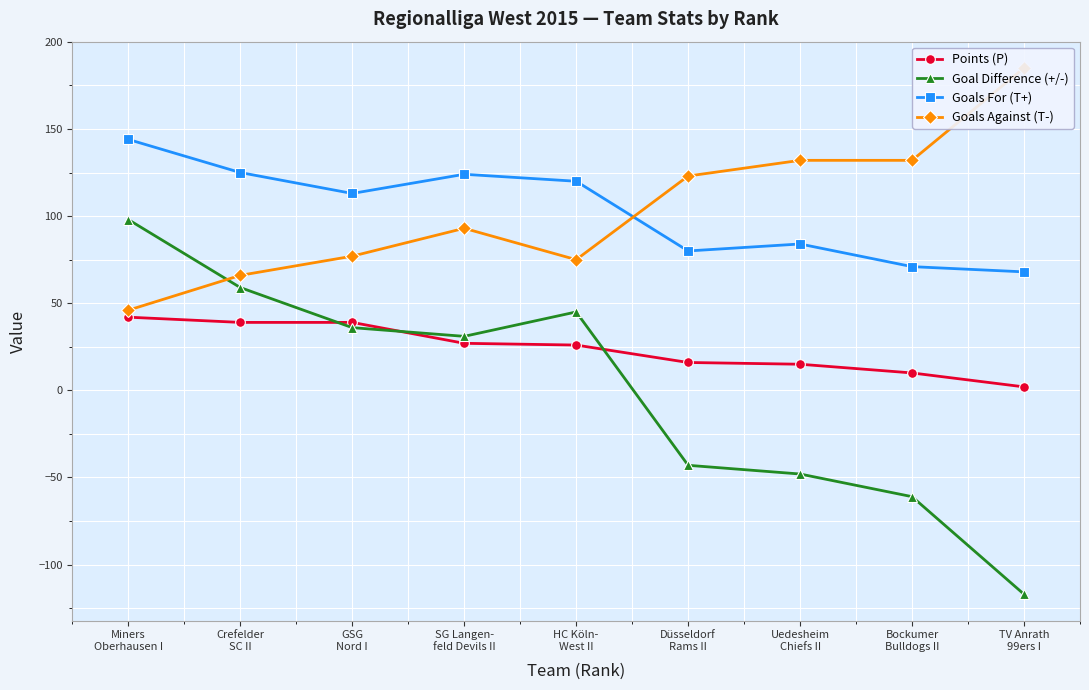

Reading left to right, what are all the values shown in this chart?

Points (P): 42	39	39	27	26	16	15	10	2
Goal Difference (+/-): 98	59	36	31	45	-43	-48	-61	-117
Goals For (T+): 144	125	113	124	120	80	84	71	68
Goals Against (T-): 46	66	77	93	75	123	132	132	185